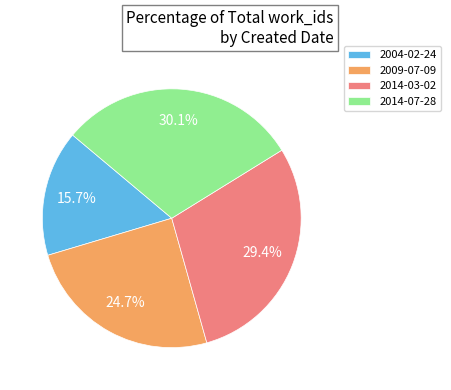

How many segments does this pie chart have?

4